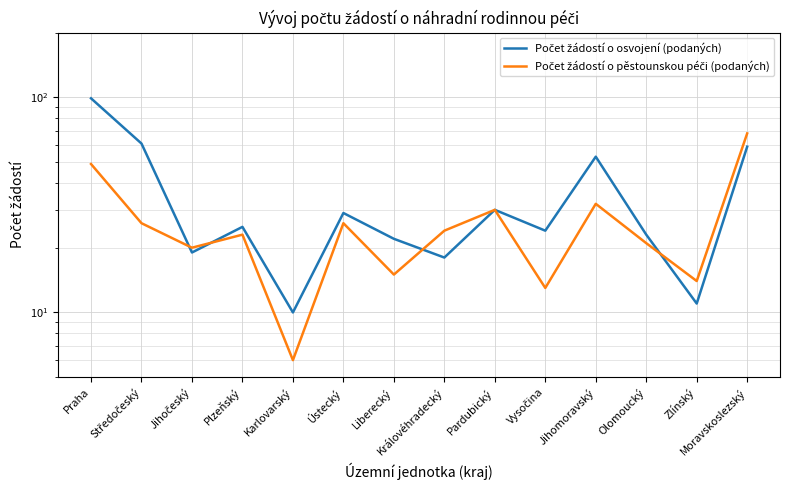

The Počet žádostí o osvojení (podaných) series shows 171 at Praha. True or false?

False